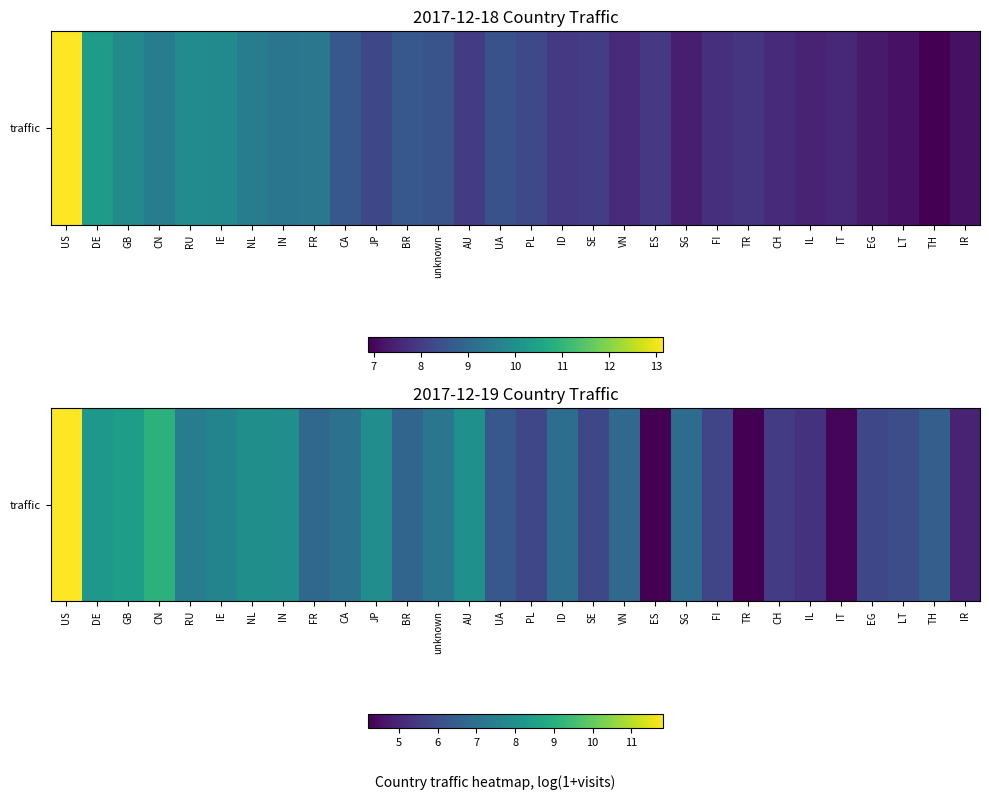

What value does the data have at DE?

8.2